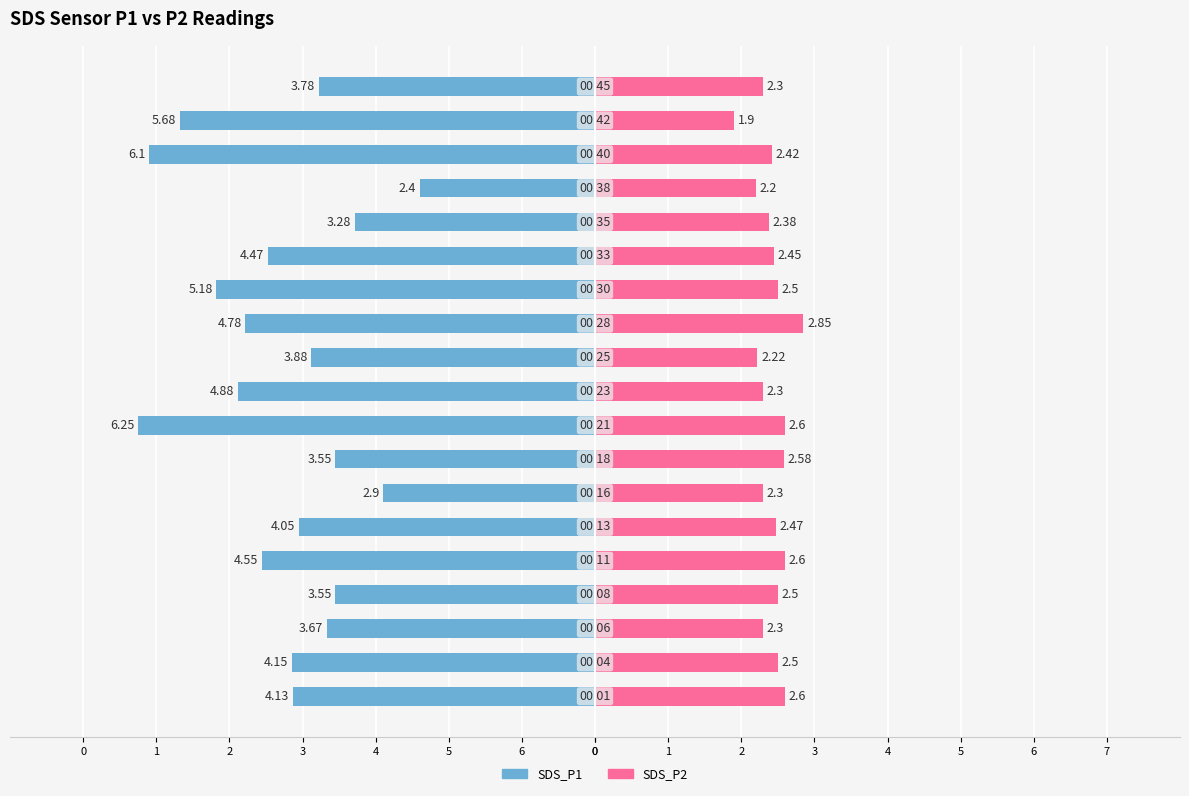

What is the sum of all SDS_P2 values?

46.0